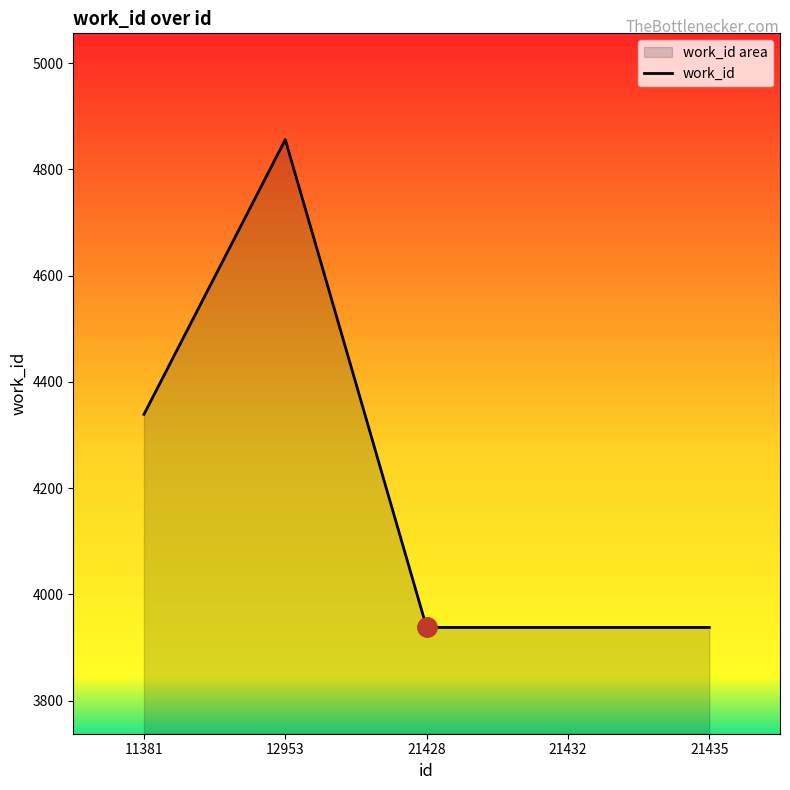

How many values are between 3938 and 4339?

4